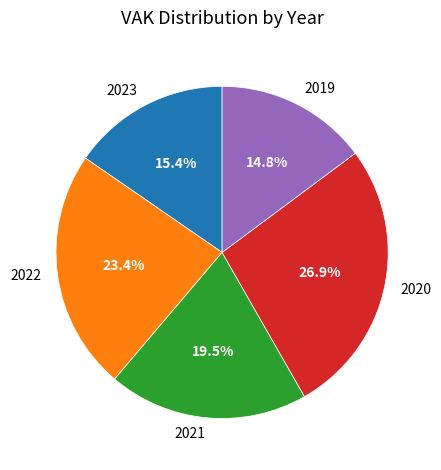

Between 2023 and 2021, which is larger?

2021